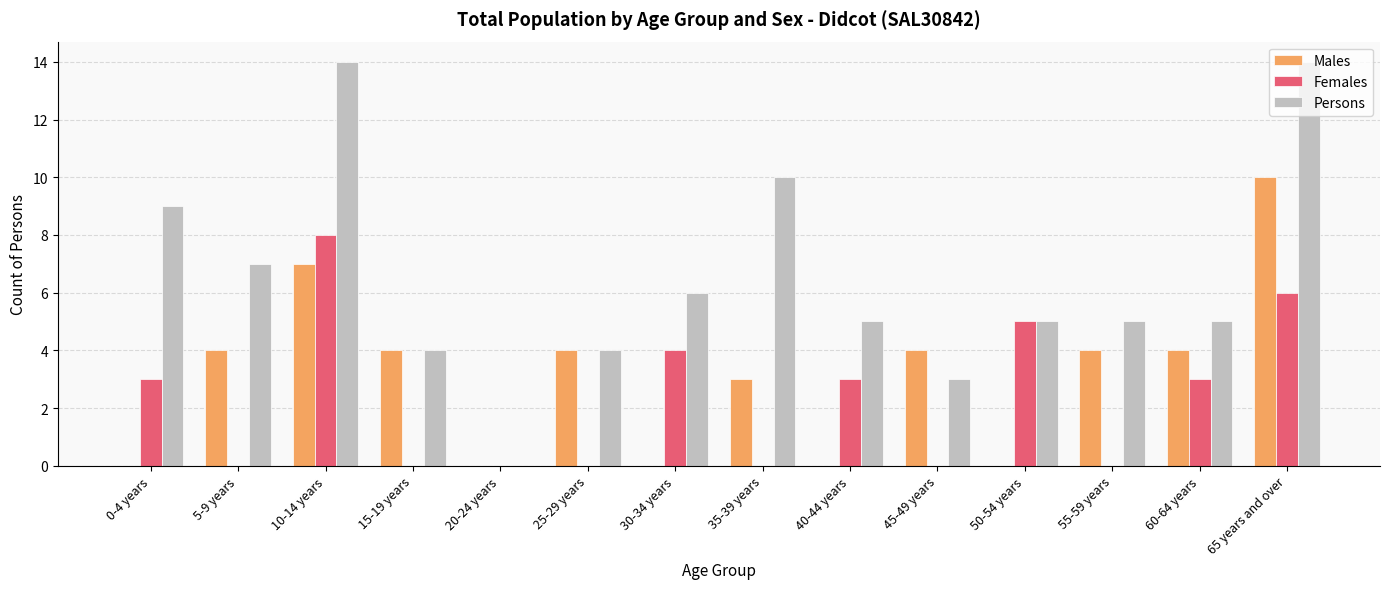

What are all the series names shown in the legend?

Males, Females, Persons